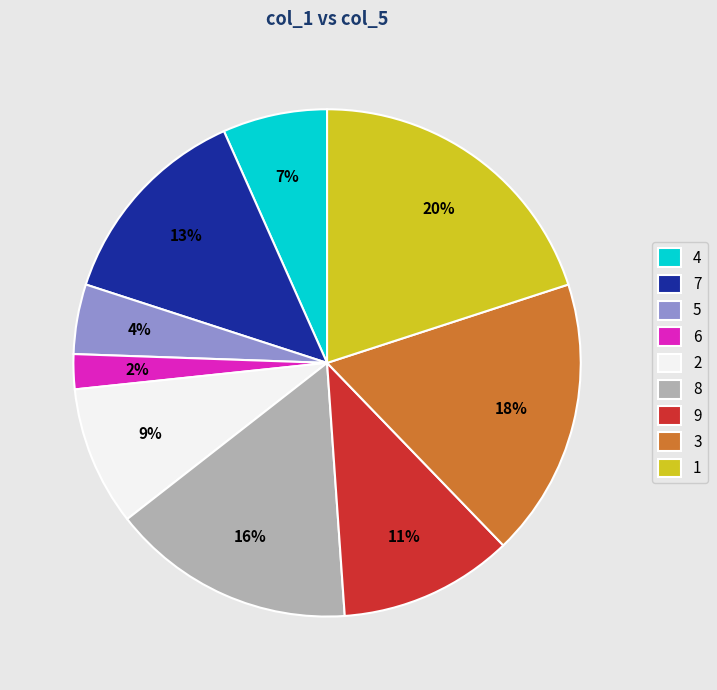

How many slices are in this pie chart?

9